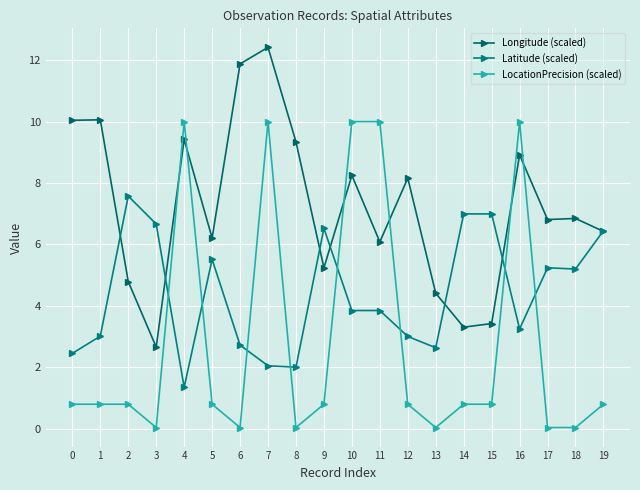

What is the maximum value for Latitude (scaled)?

7.6